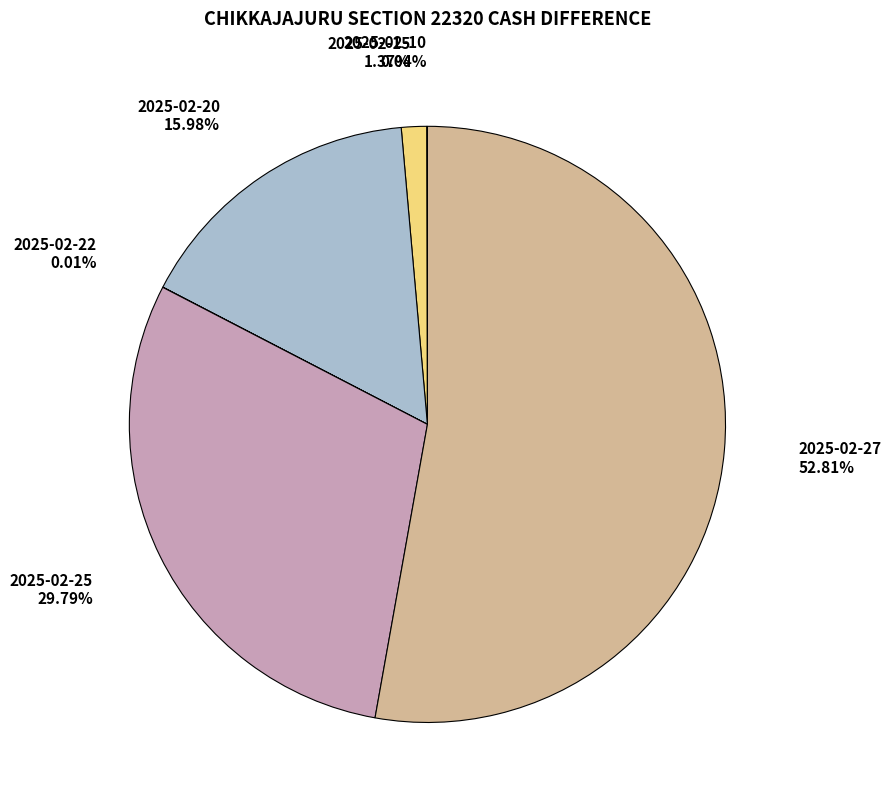

What is the largest slice in the pie chart?

2025-02-27